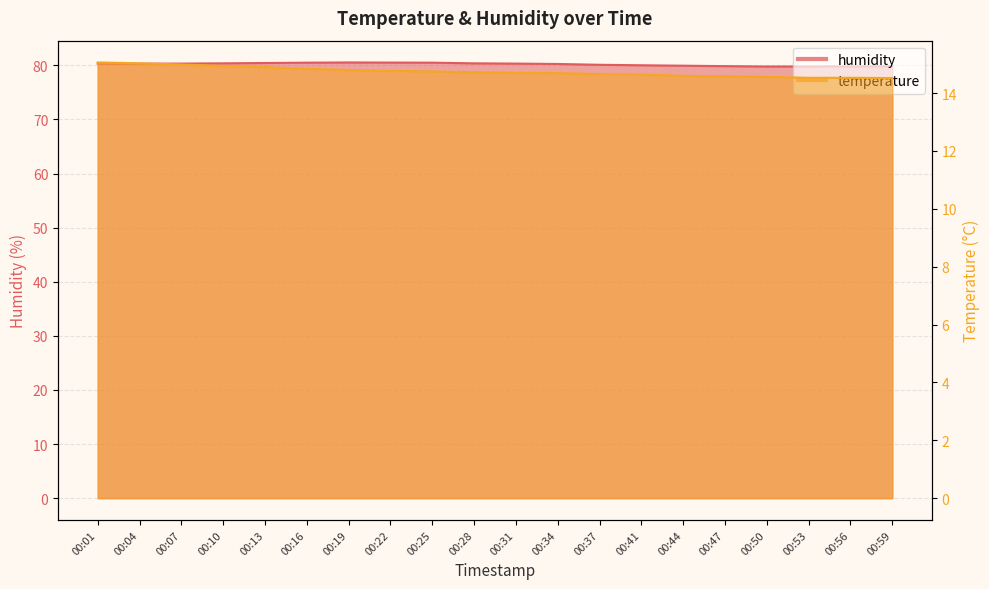

True or false: humidity and temperature intersect in this chart.

False